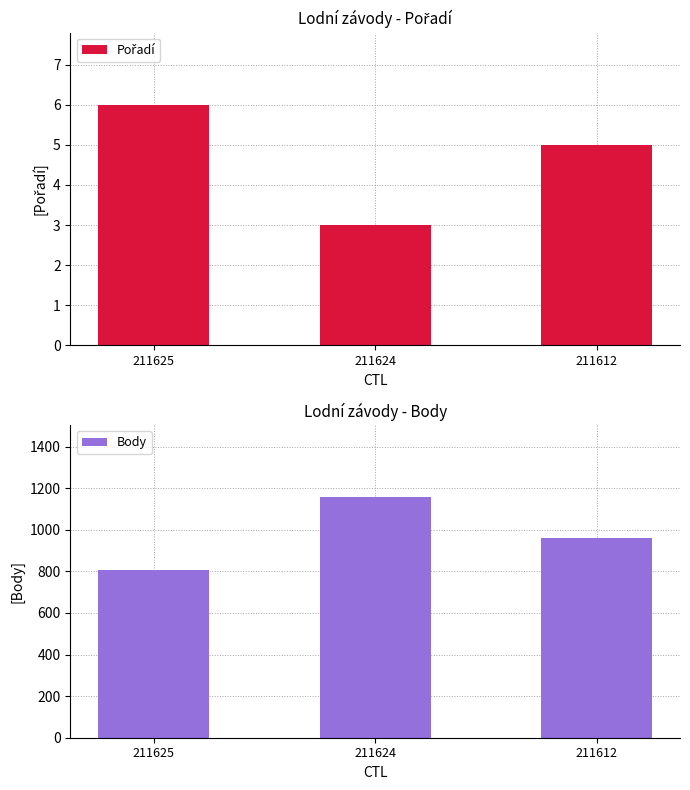

Reading left to right, what are all the values shown in this chart?

Pořadí: 6	3	5
Body: 804	1156	962